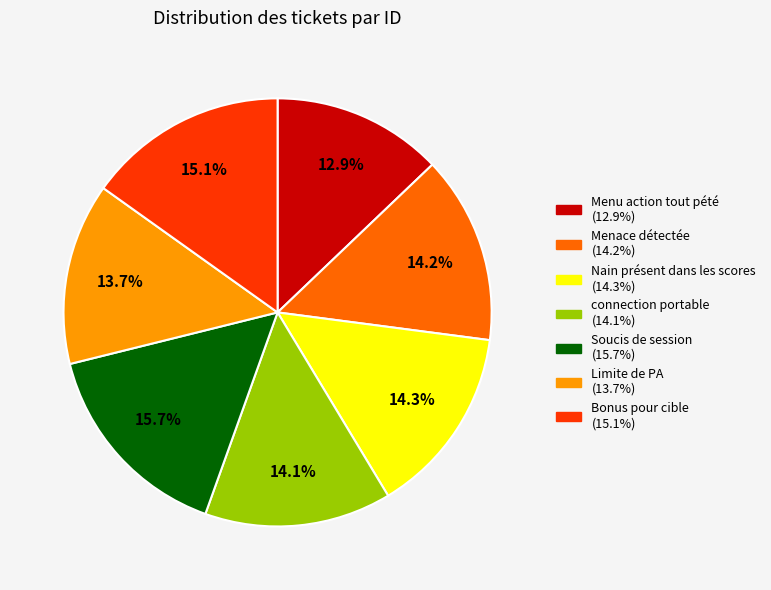

Does Nain présent dans les scores represent more than half of the total?

No